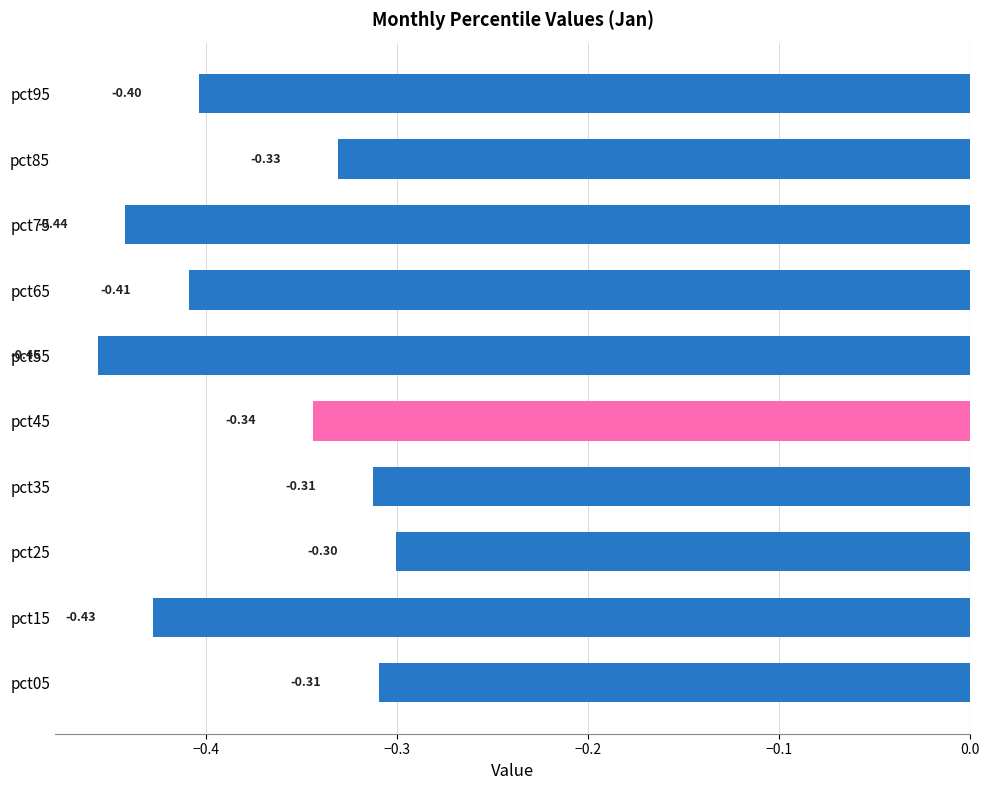

What is the sum of all values?

-3.7